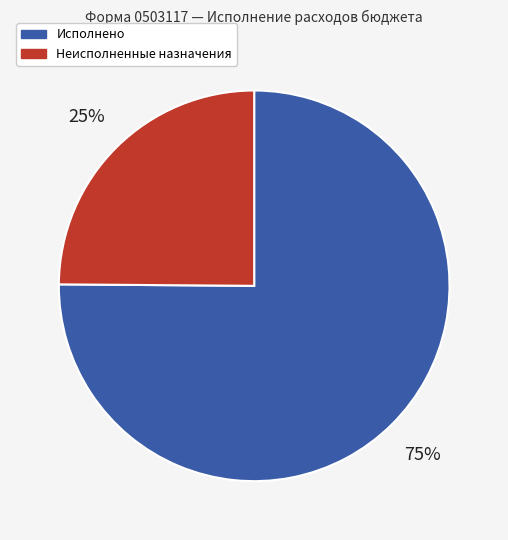

To the nearest percent, what is the difference between the largest and smallest slice percentages?

50%